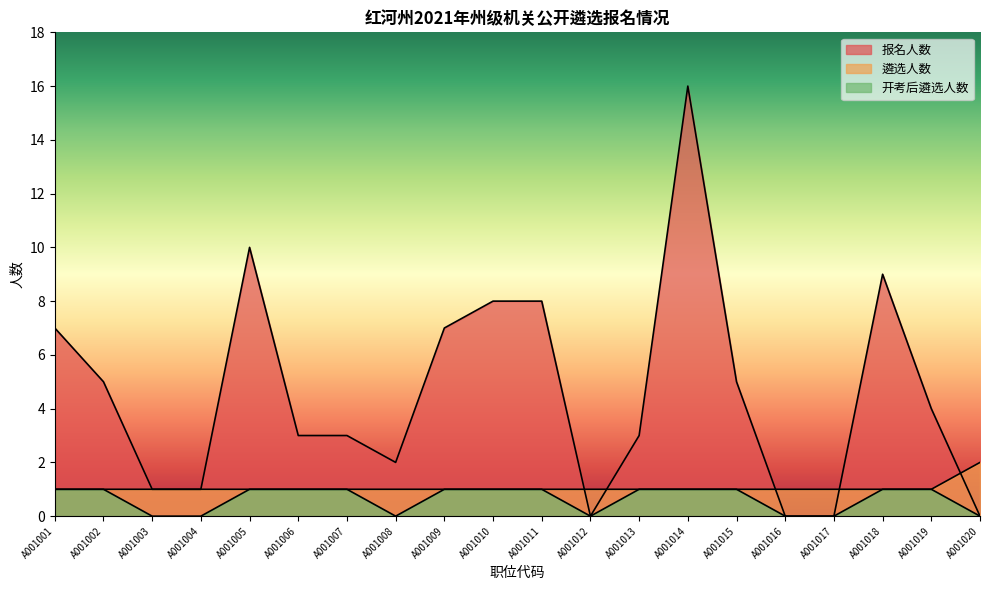

Between A001008 and A001013, which series saw the biggest shift?

报名人数